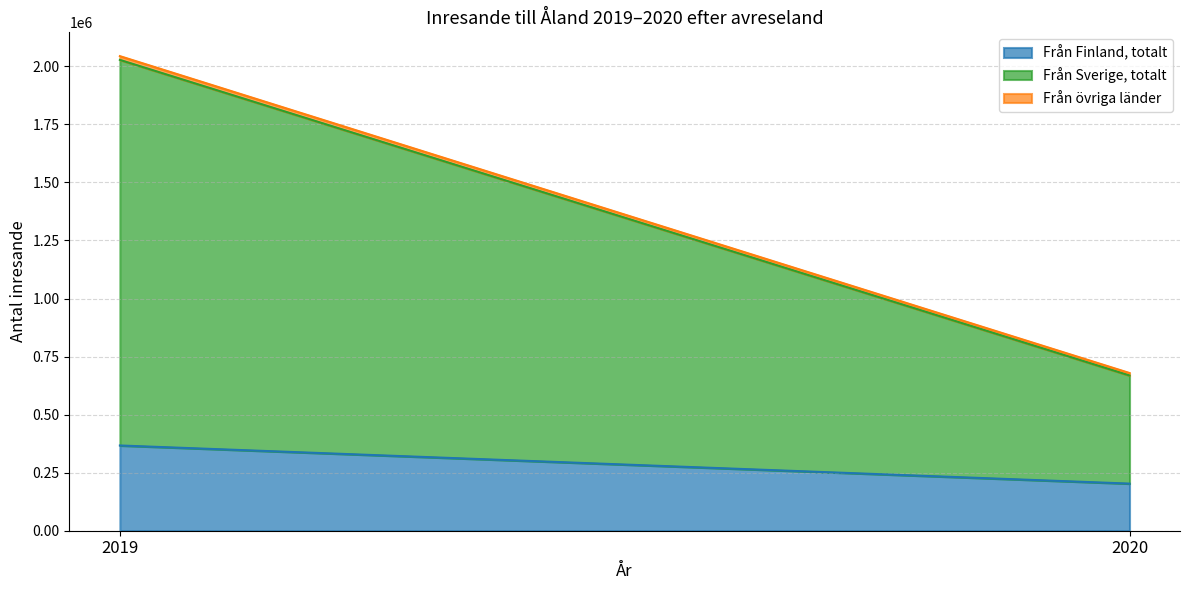

At which category does the chart reach its minimum across all series?

2020